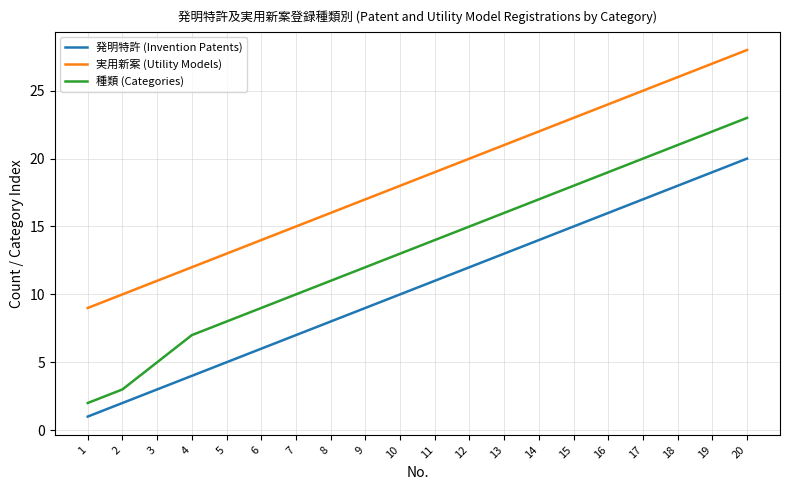

Rank the series by their average value, from highest to lowest.

実用新案 (Utility Models), 種類 (Categories), 発明特許 (Invention Patents)